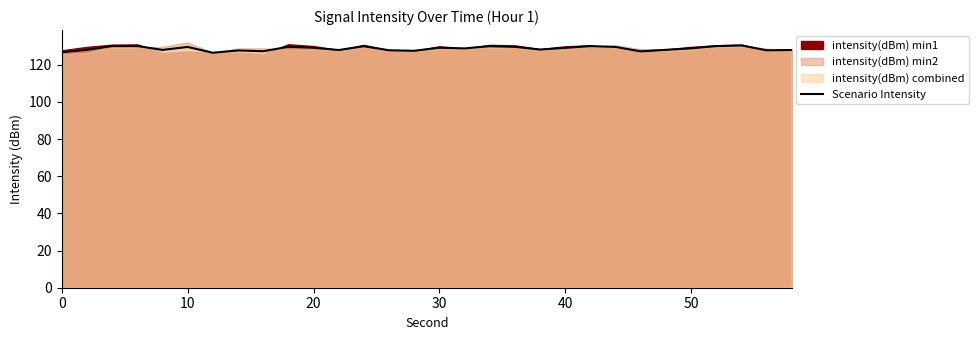

How many values are below 128?

11